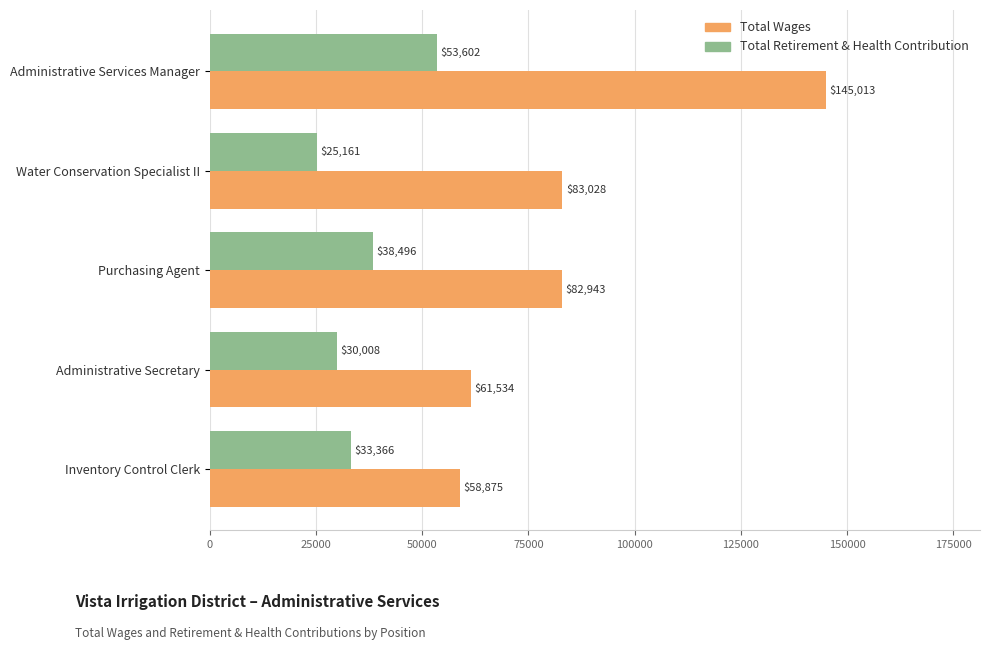

Which series has the widest spread of values?

Total Wages